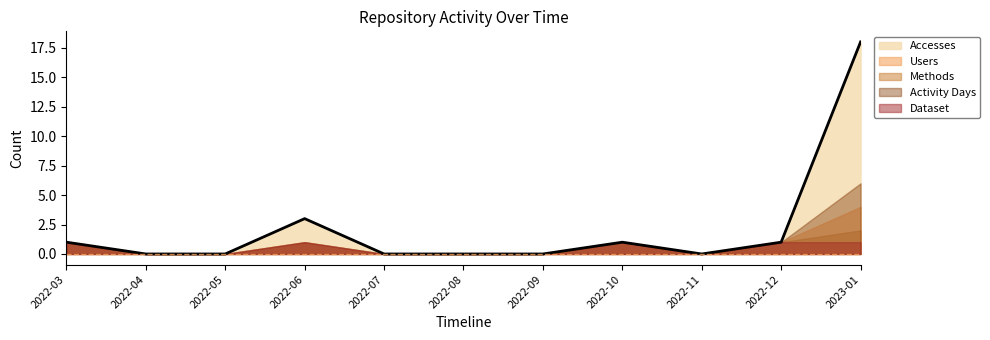

What is the highest value of the Dataset series?

1